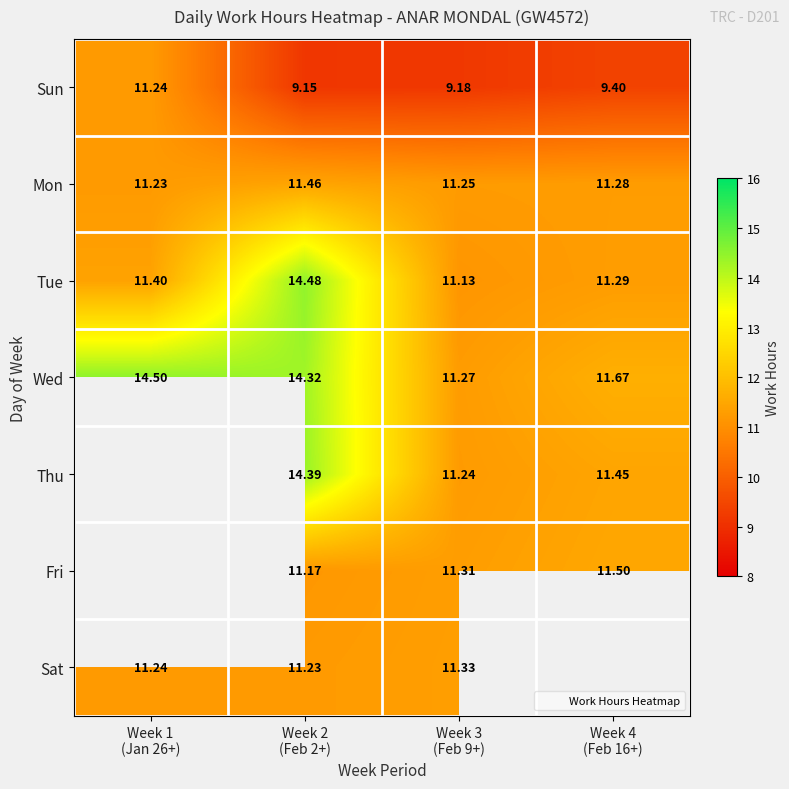

Rank the categories by Thu value from highest to lowest.

Week 1 (Jan 26+), Week 2 (Feb 2+), Week 4 (Feb 16+), Week 3 (Feb 9+)